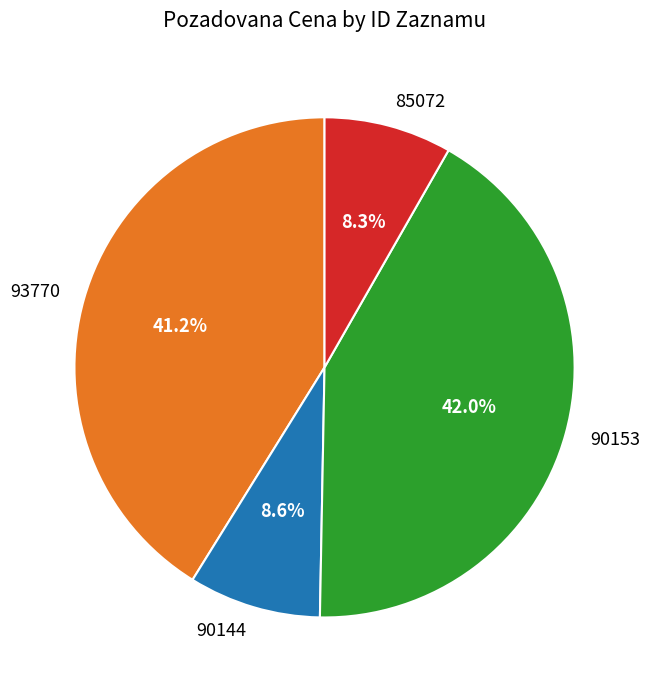

Count the number of slices in the pie.

4